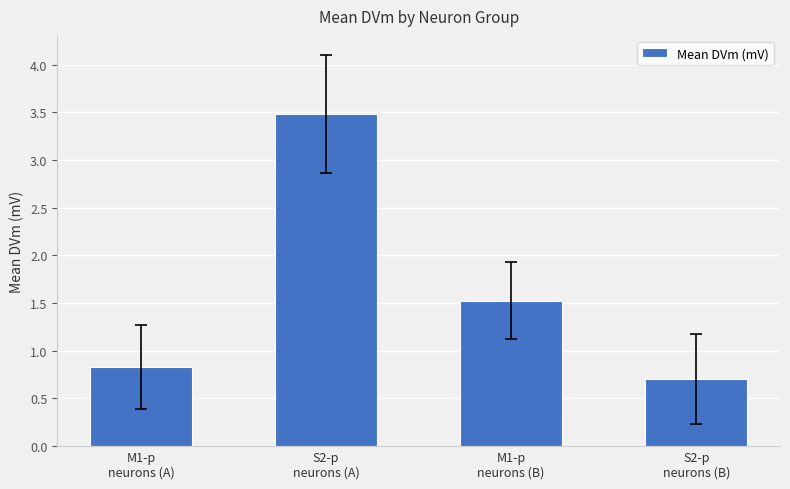

The chart shows a value of 1.1 at S2-p
neurons (A). True or false?

False